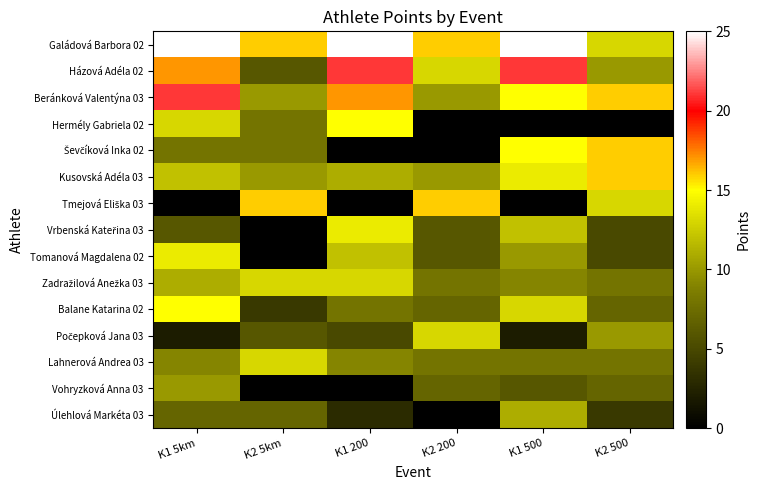

Which category has the highest value across all series?

K1 5km